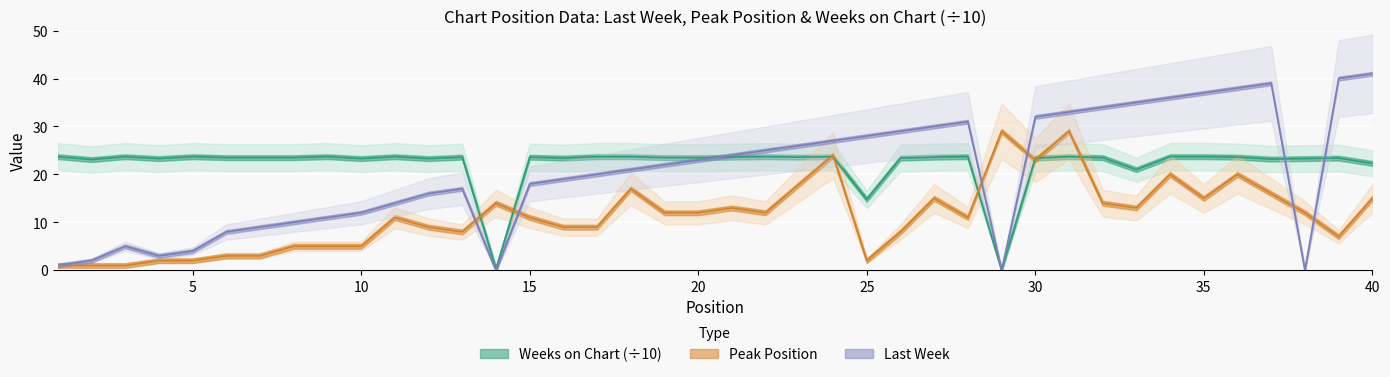

Which series has the largest total across all categories?

Weeks on Chart